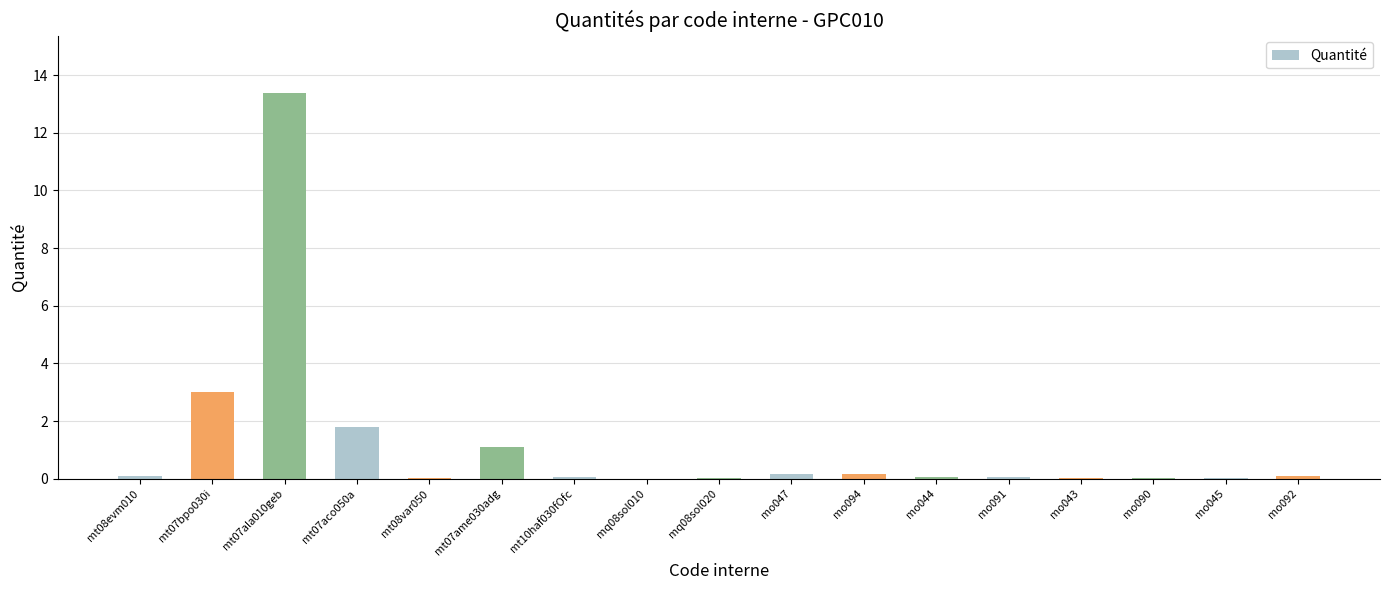

What is the approximate value at mo044?

0.1